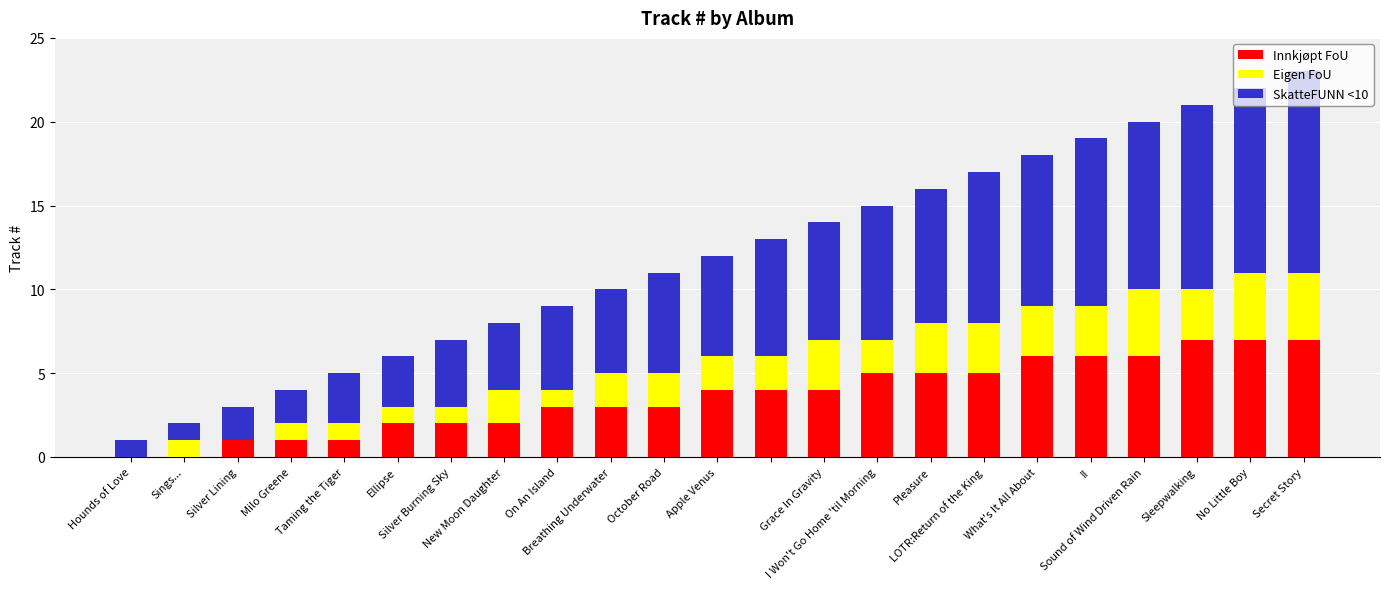

What is the sum of all Innkjøpt FoU values?

84